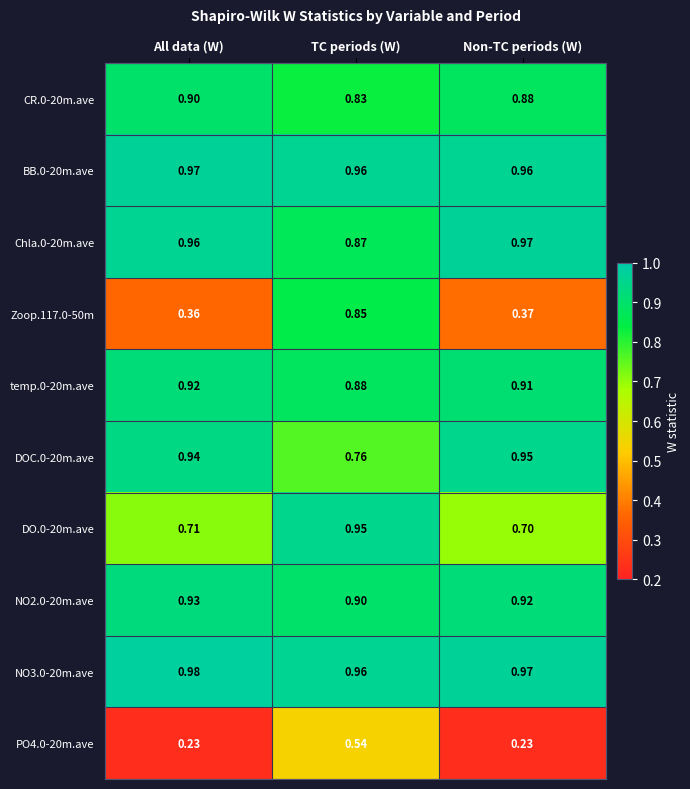

Where is CR.0-20m.ave nearest to the value 0?

TC periods (W)